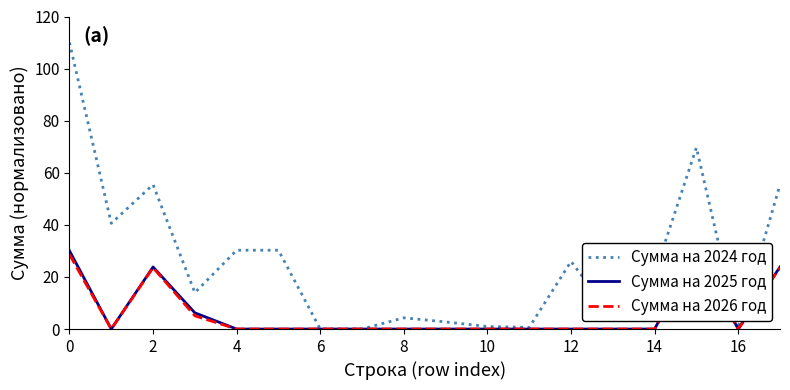

What is the difference between the second highest and second lowest values in the Сумма на 2026 год series?

28.6